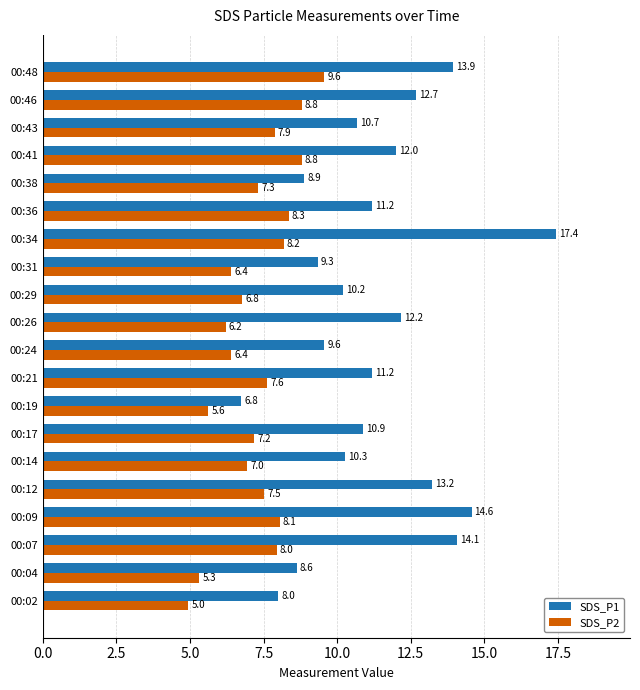

At which category is the sum across all series the highest?

00:34